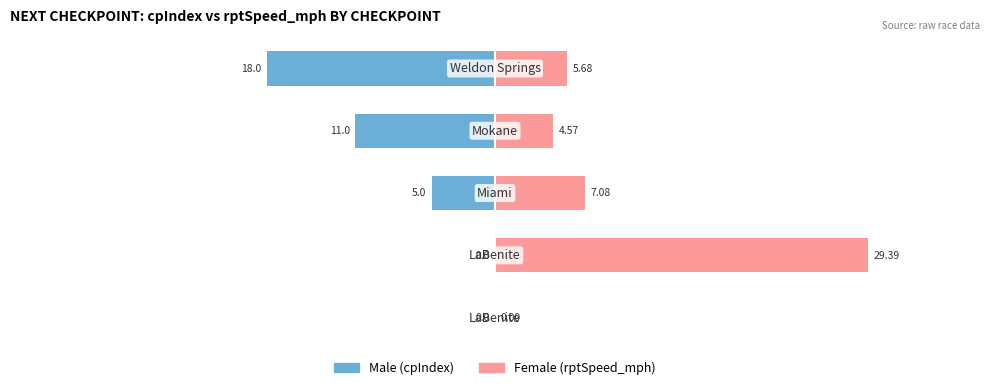

What are all the series names shown in the legend?

Male, Female